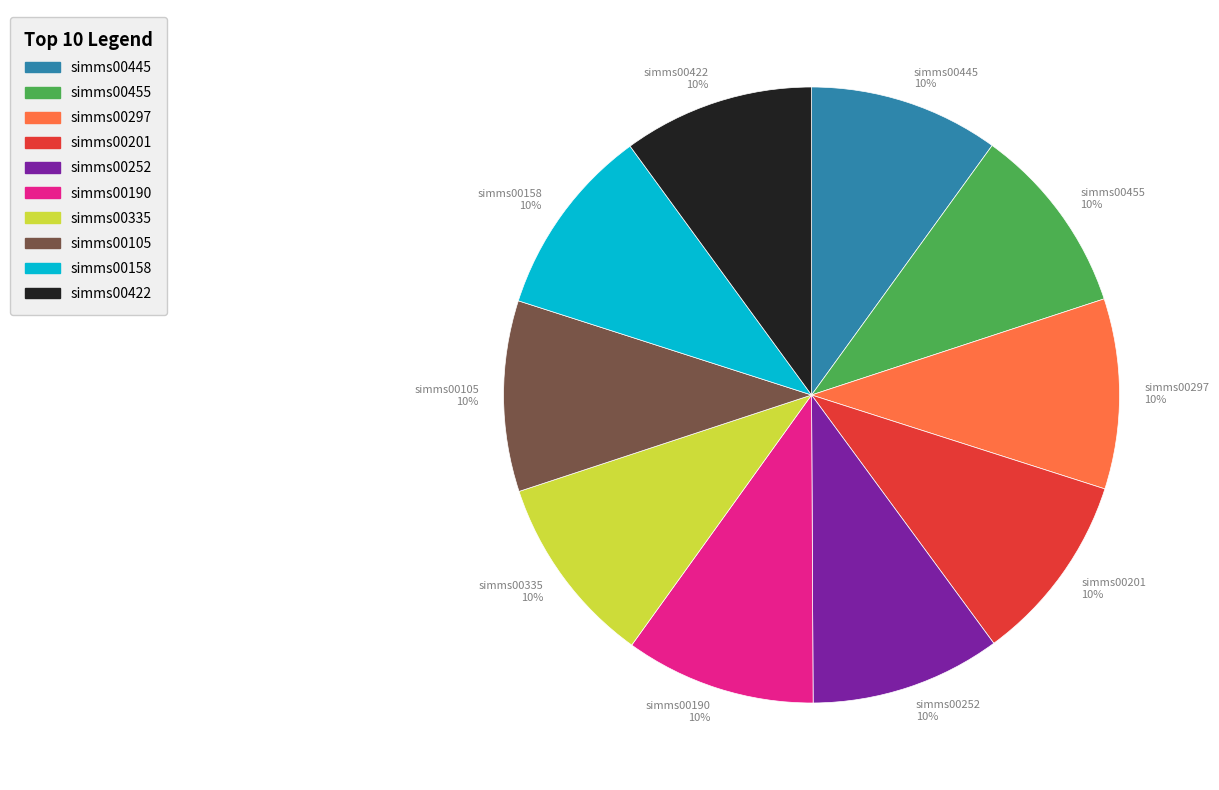

True or false: simms00105 accounts for 10% of the total.

True